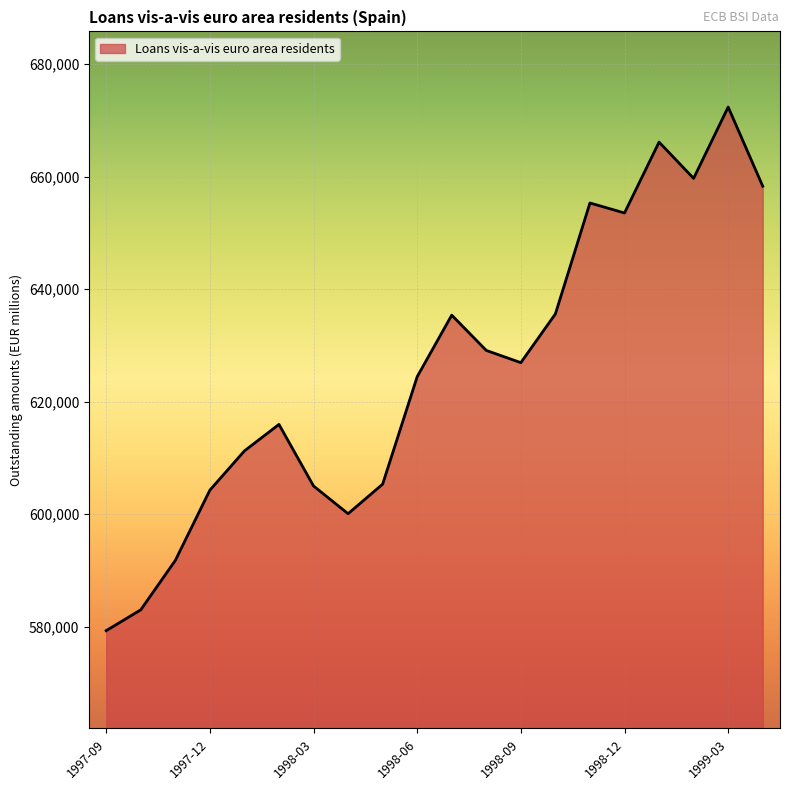

What is the minimum value shown in the chart?

579313